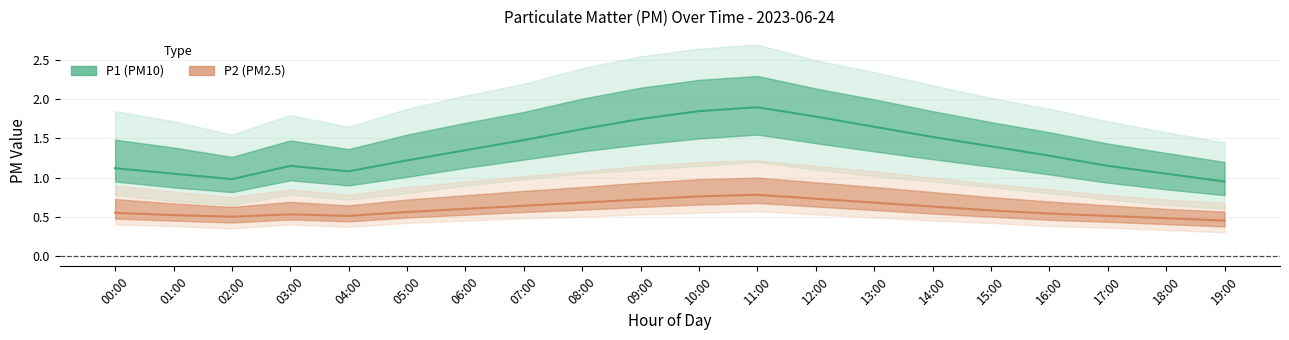

At how many categories does at least one series exceed 1?

18